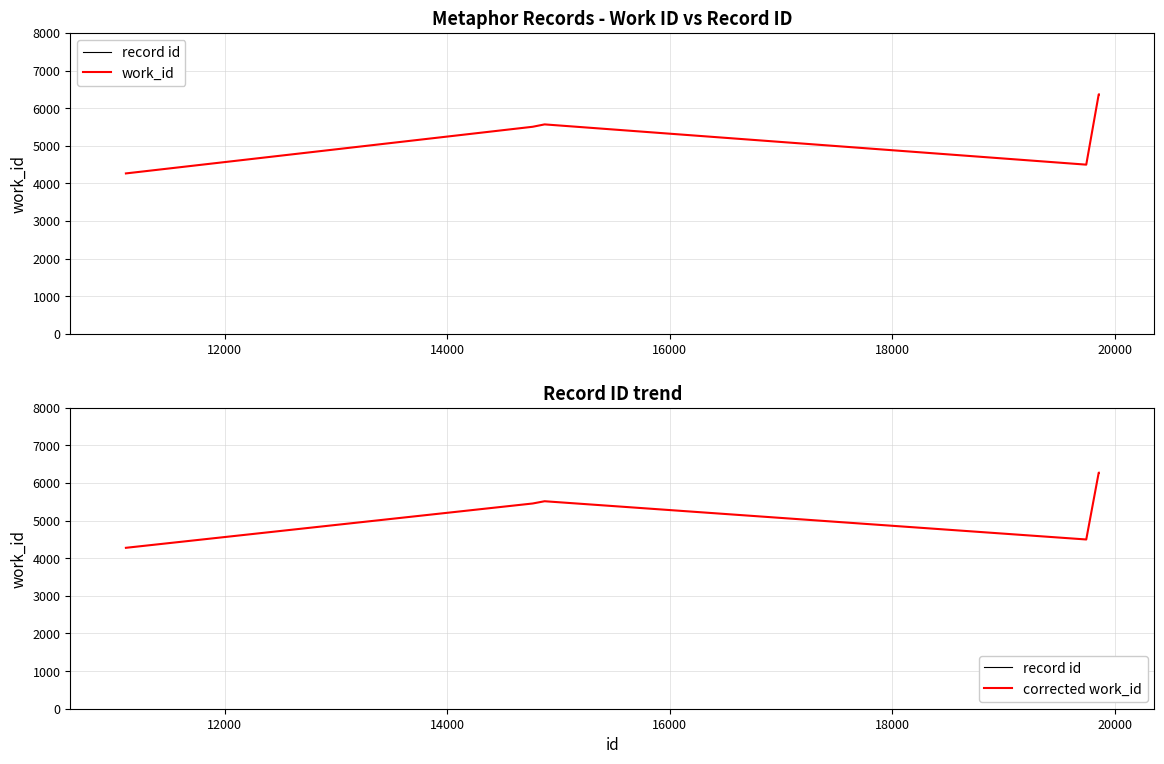

What is the value of the work_id point at the 3rd from the left?

5568.0